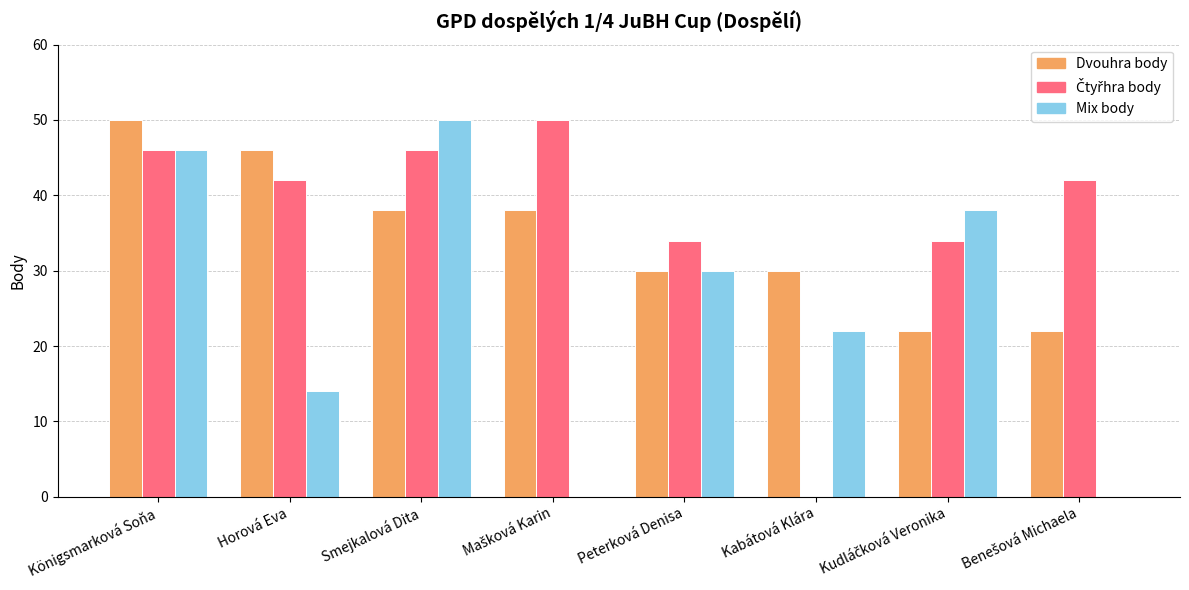

Does the chart contain stacked bars?

No